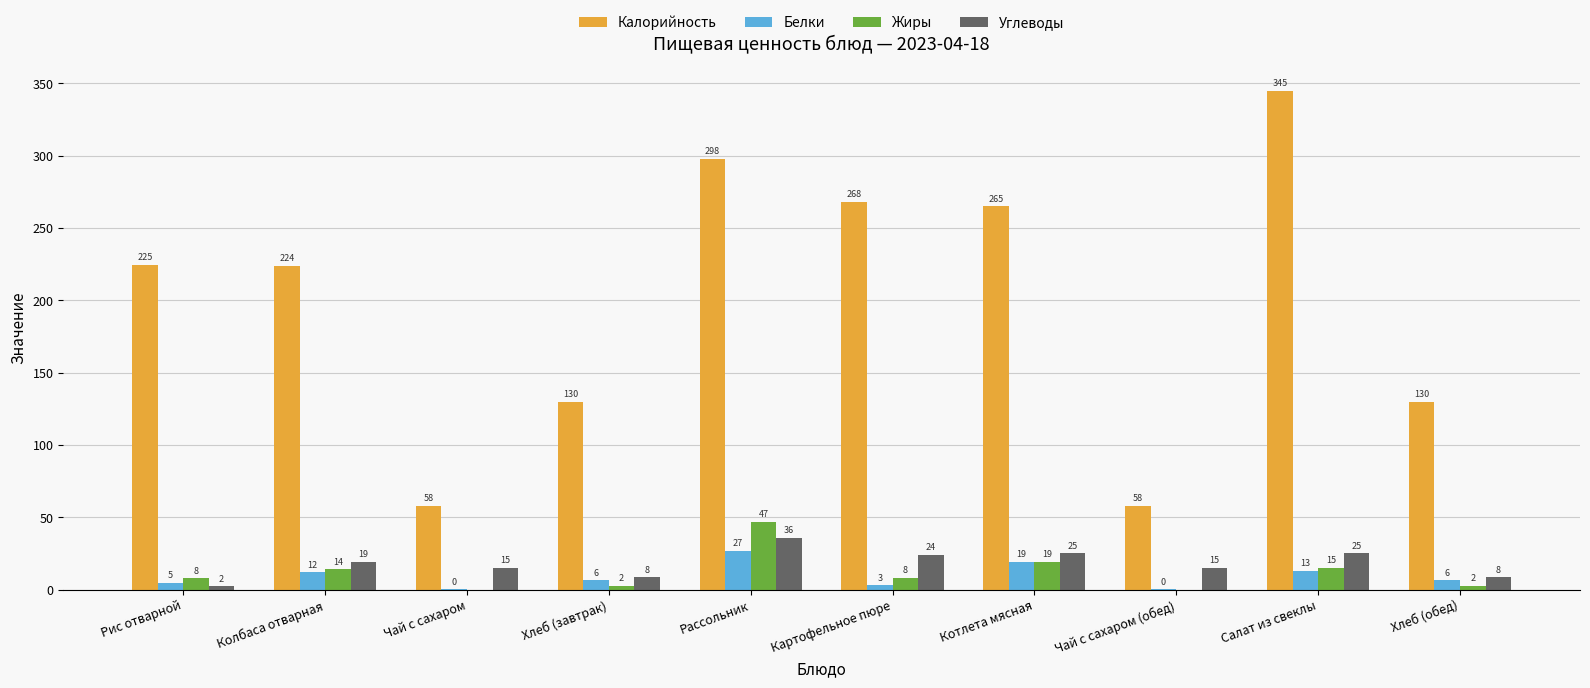

What is the sum of the Калорийность values at Колбаса отварная and Котлета мясная?

489.0